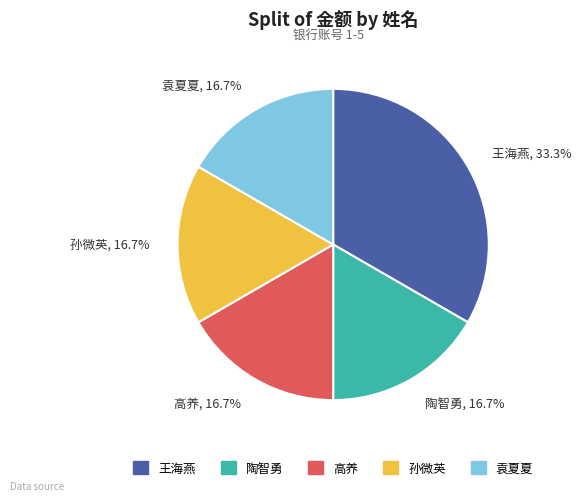

How many segments does this pie chart have?

5